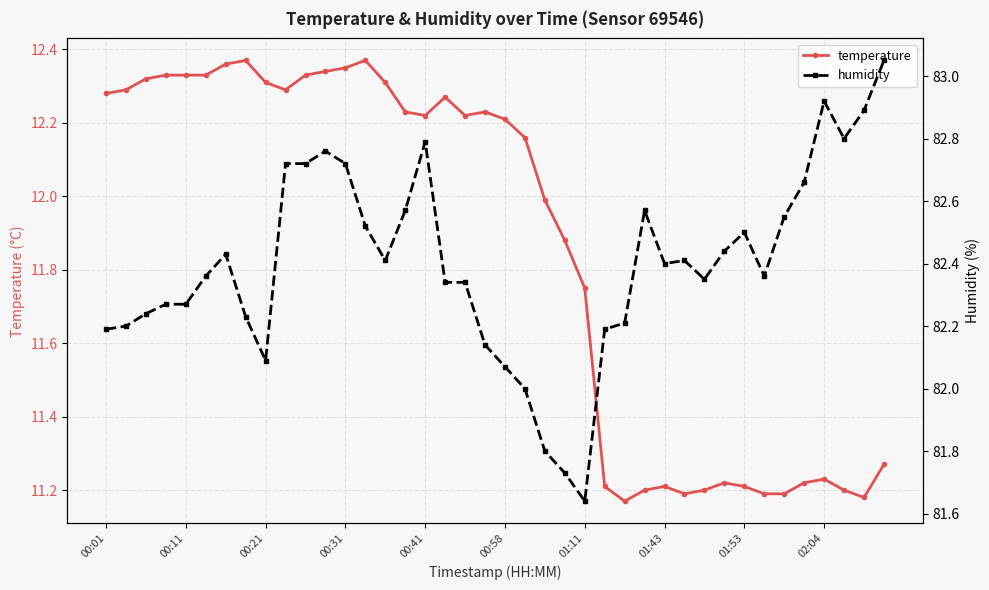

True or false: temperature and humidity intersect in this chart.

False